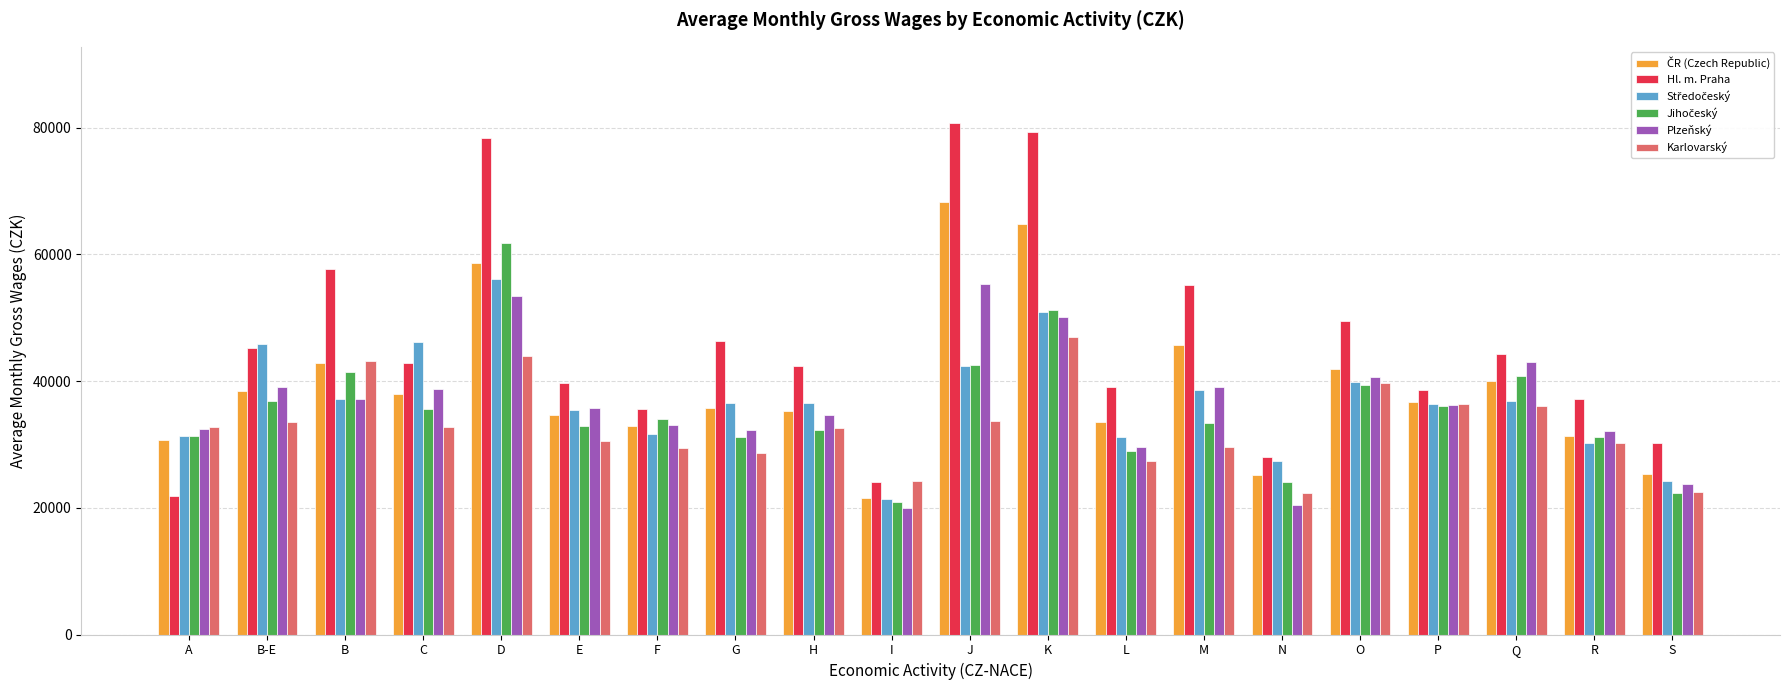

Which series has the widest spread of values?

Hl. m. Praha